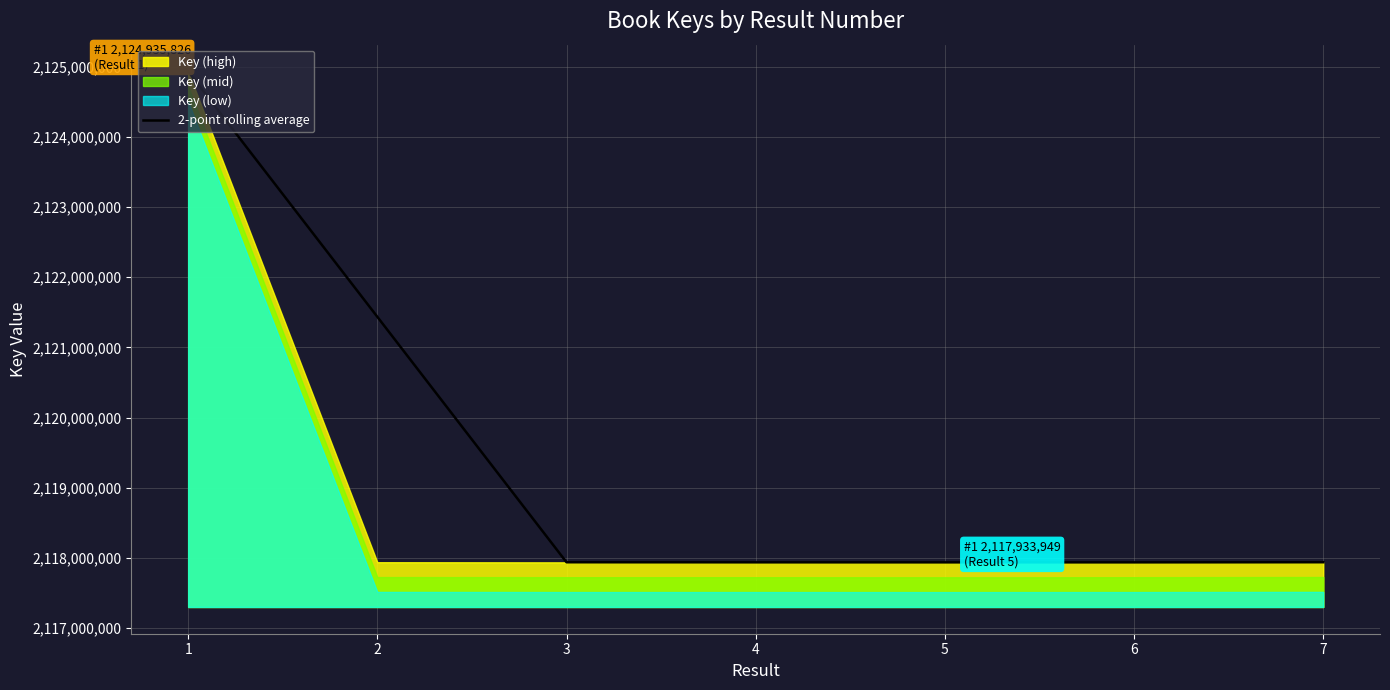

Where is the data nearest to the value 2121435056?

2